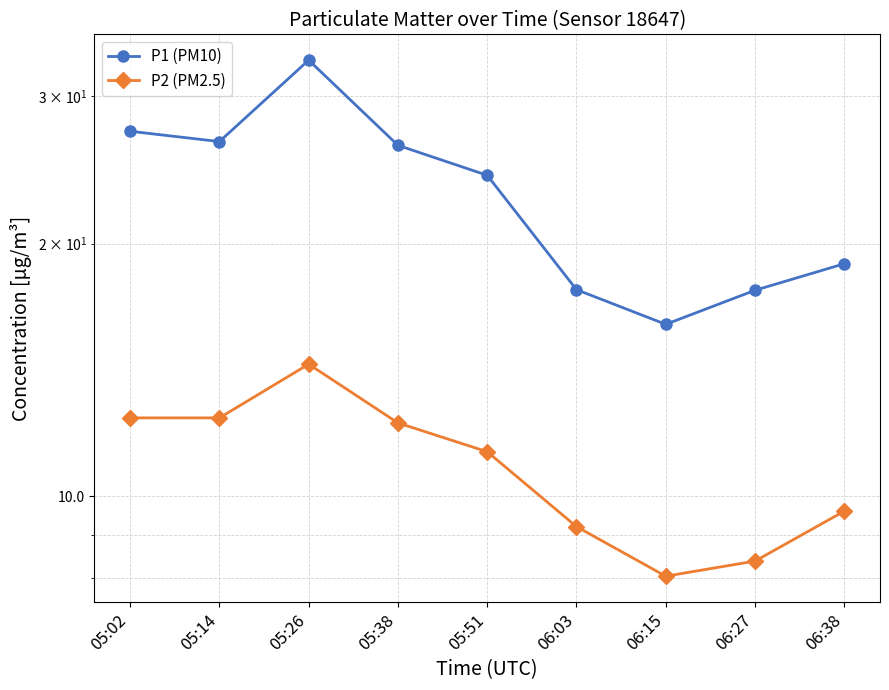

True or false: P1 (PM10) and P2 (PM2.5) intersect in this chart.

False